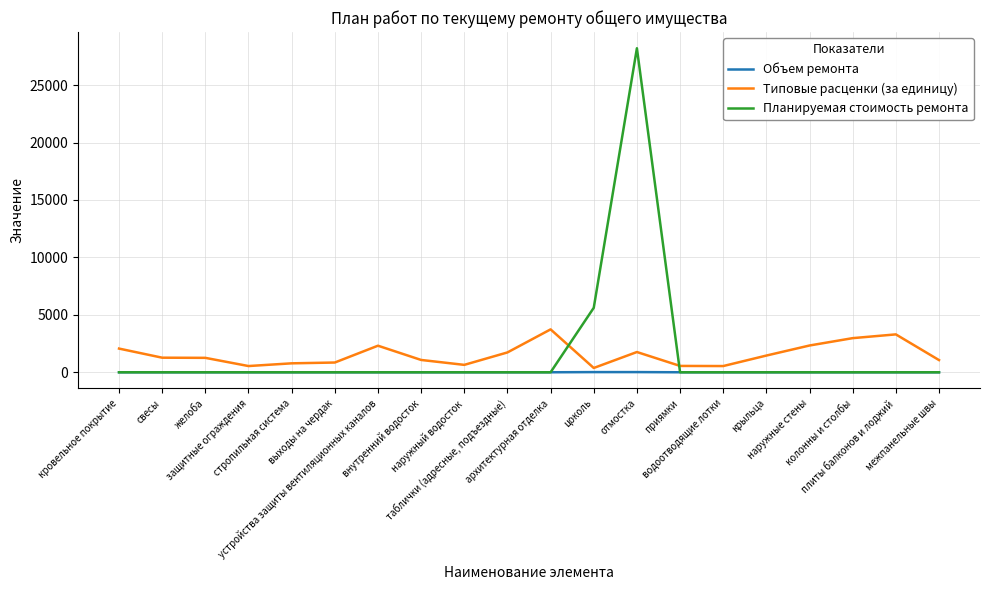

True or false: Типовые расценки (за единицу) and Объем ремонта cross at least once.

False